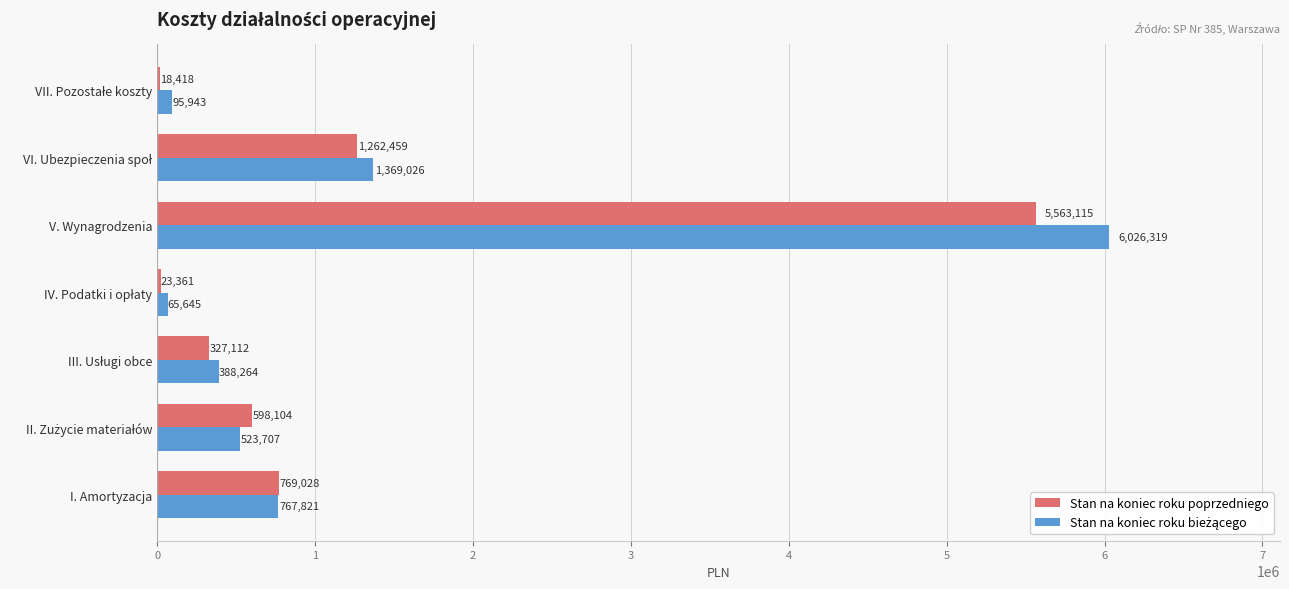

At which category is the sum across all series the highest?

V. Wynagrodzenia